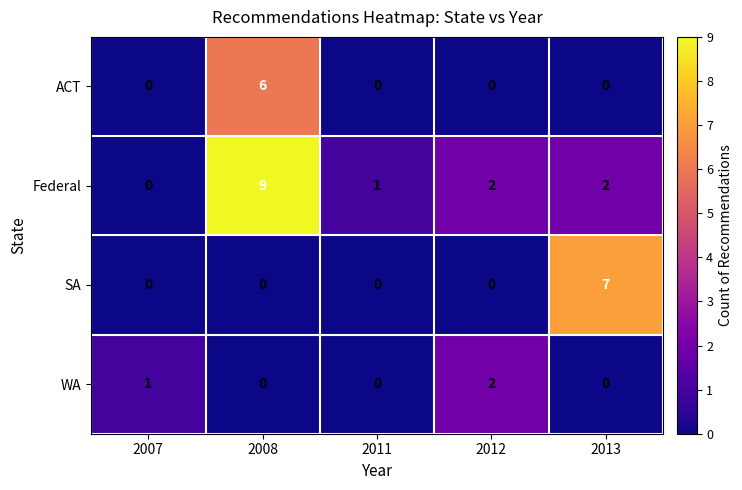

What is the sum of the SA values at 2013 and 2007?

7